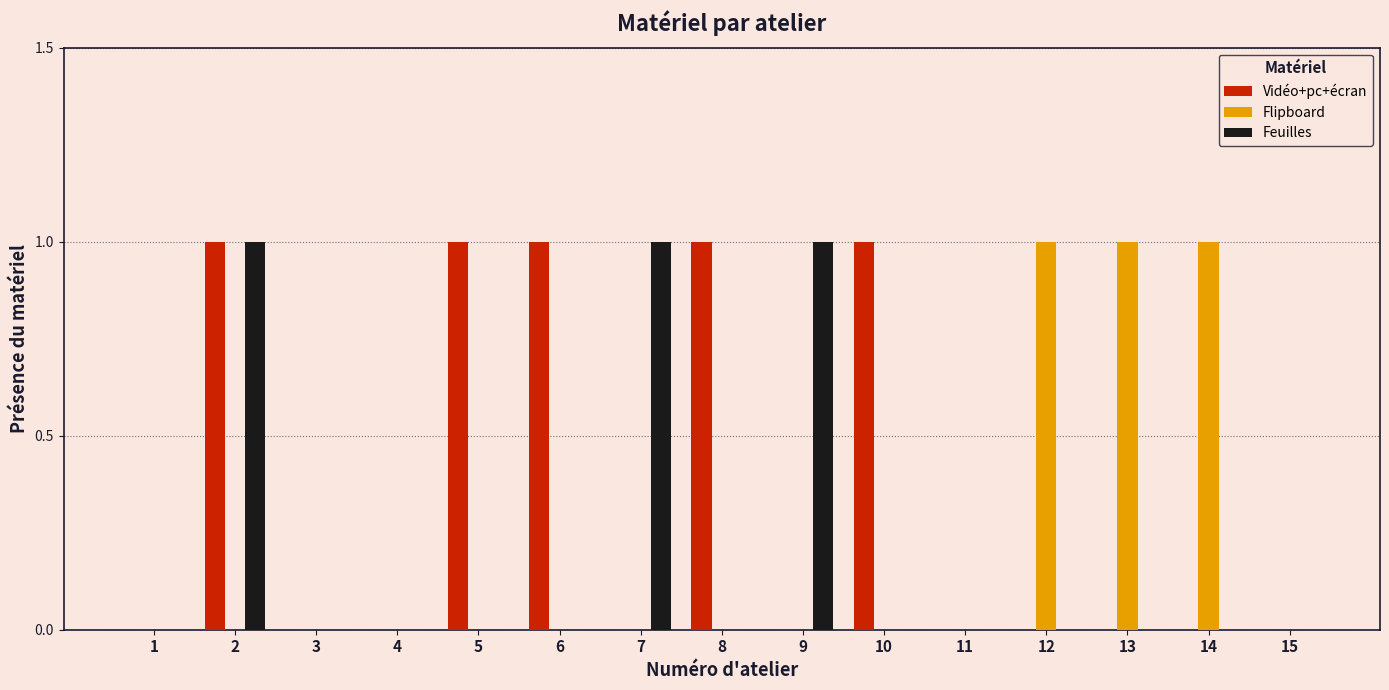

Is it true that Feuilles equals 0 at 1?

True